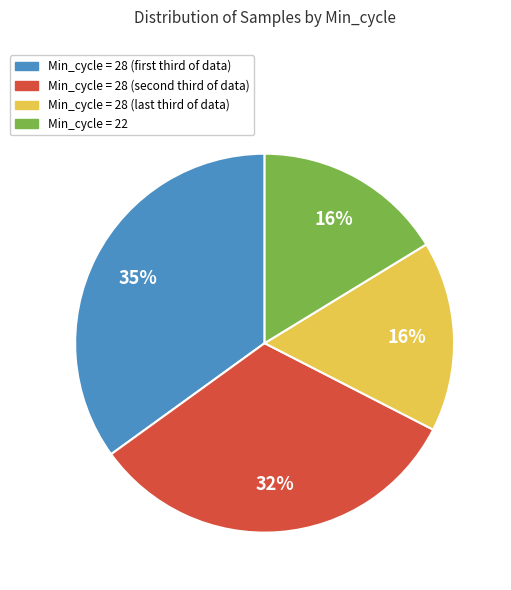

Is there any slice that represents more than half of the pie?

No